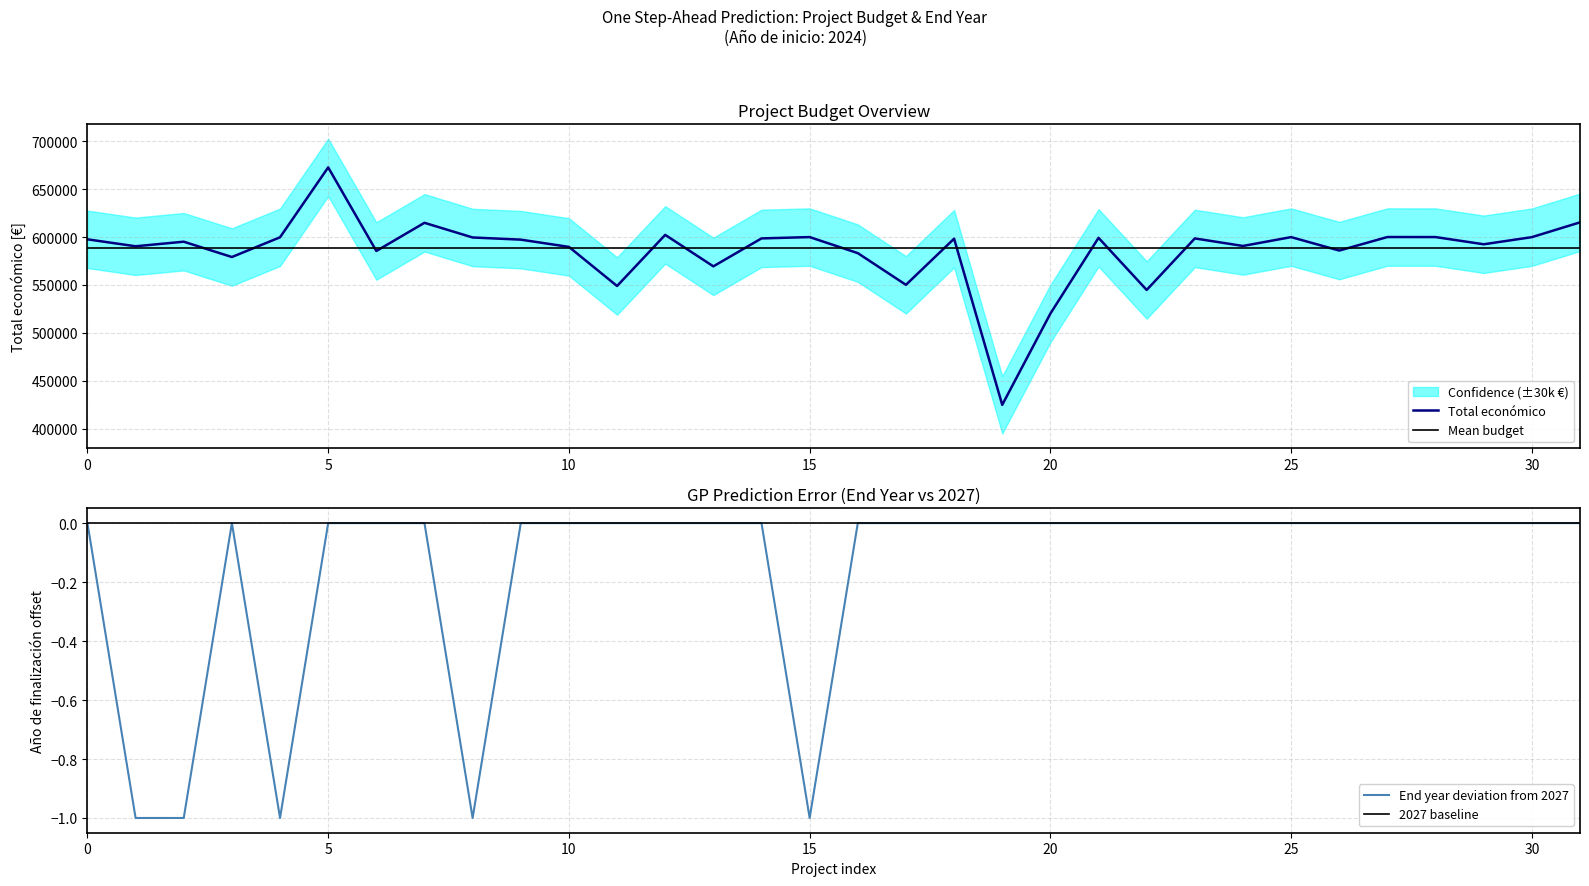

The End year deviation from 2027 series shows 0 at 10. True or false?

True